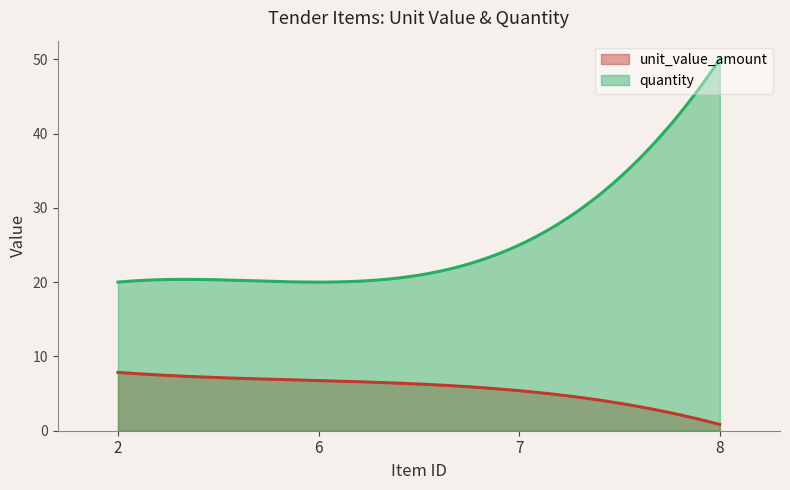

What is the difference between the maximum and minimum values in the unit_value_amount series?

7.0